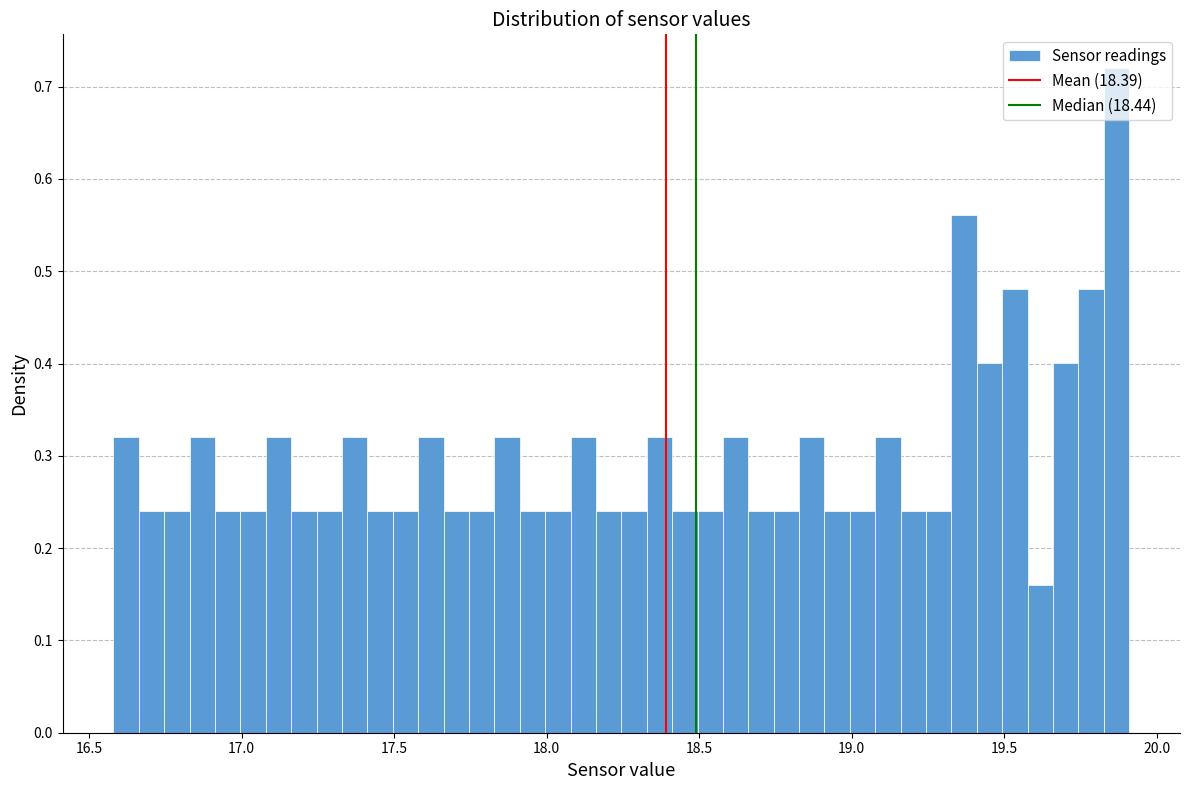

Read against the x-axis, roughly where is the centre of the tallest bar?

19.85